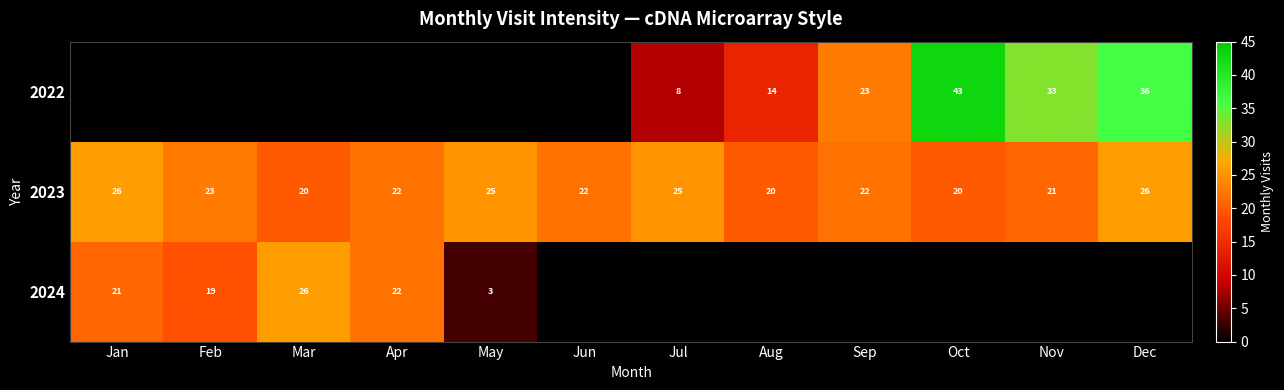

How many distinct data groups are displayed?

3